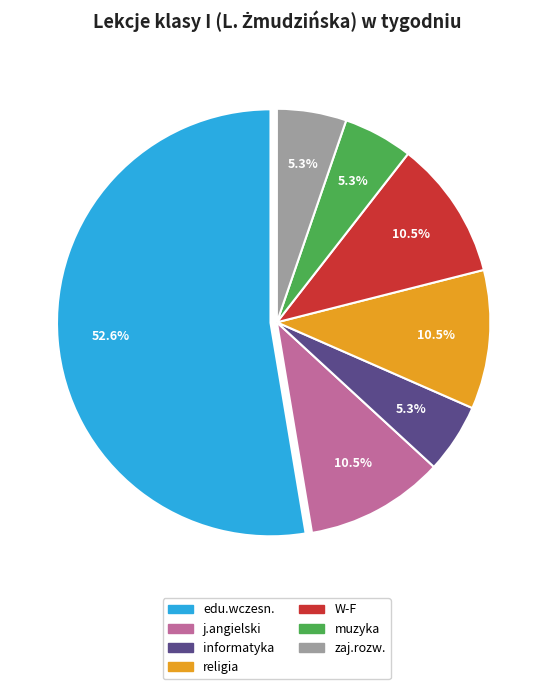

What is the largest slice in the pie chart?

edu.wczesn.